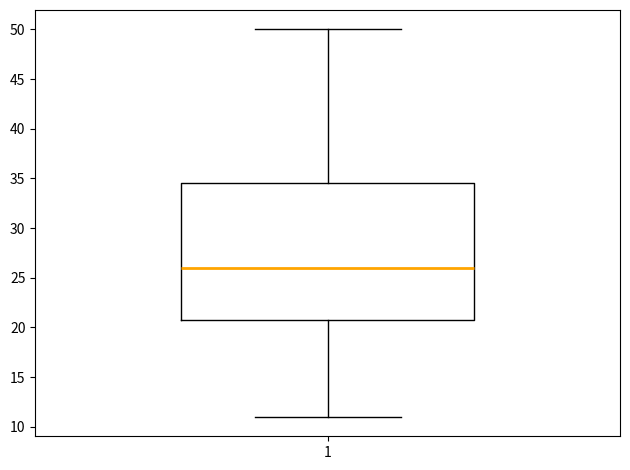

Where does the lower whisker of the box at x = 1 end on the y-axis? The values are not printed on the chart, so give them approximately, as read against the axis.

11.0